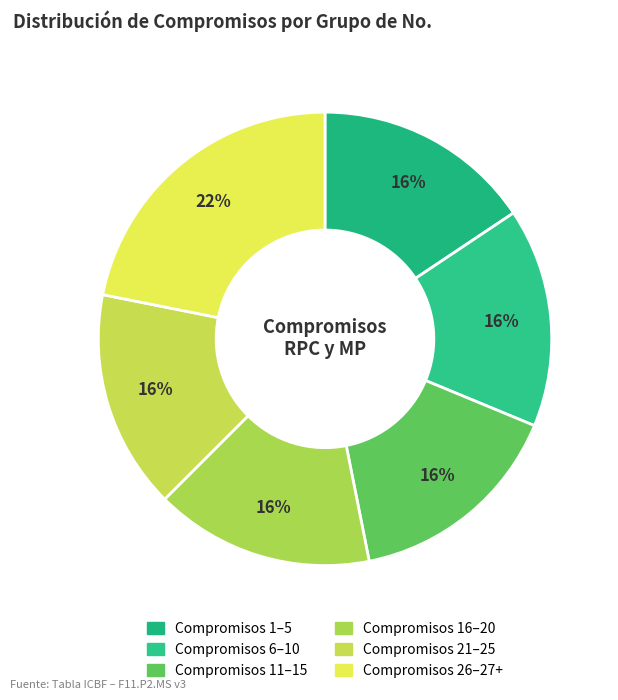

How many segments does this pie chart have?

6